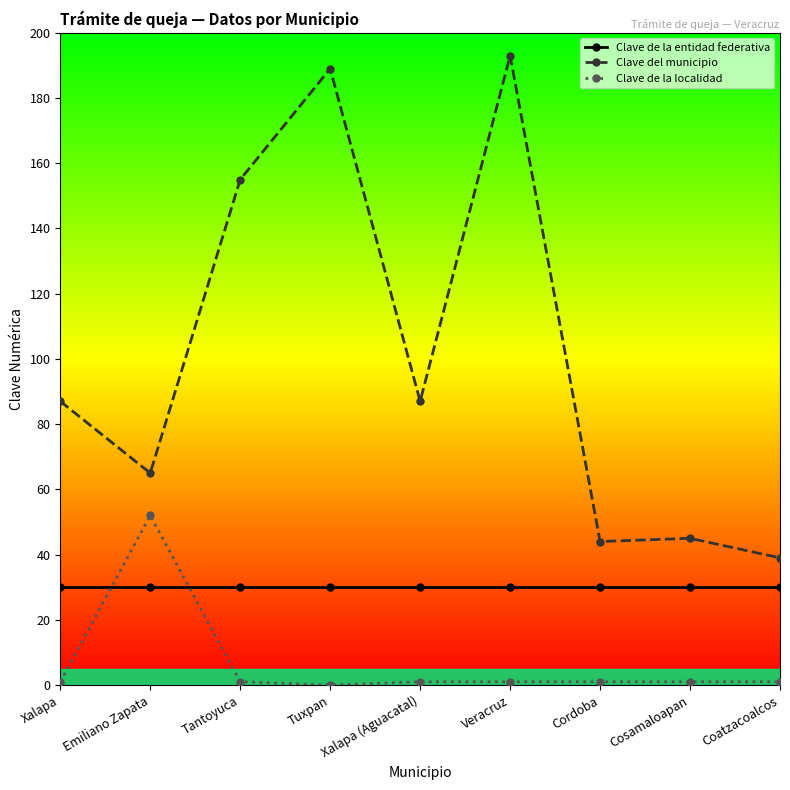

What is the value of the Clave de la entidad federativa point at the 2nd from the left?

30